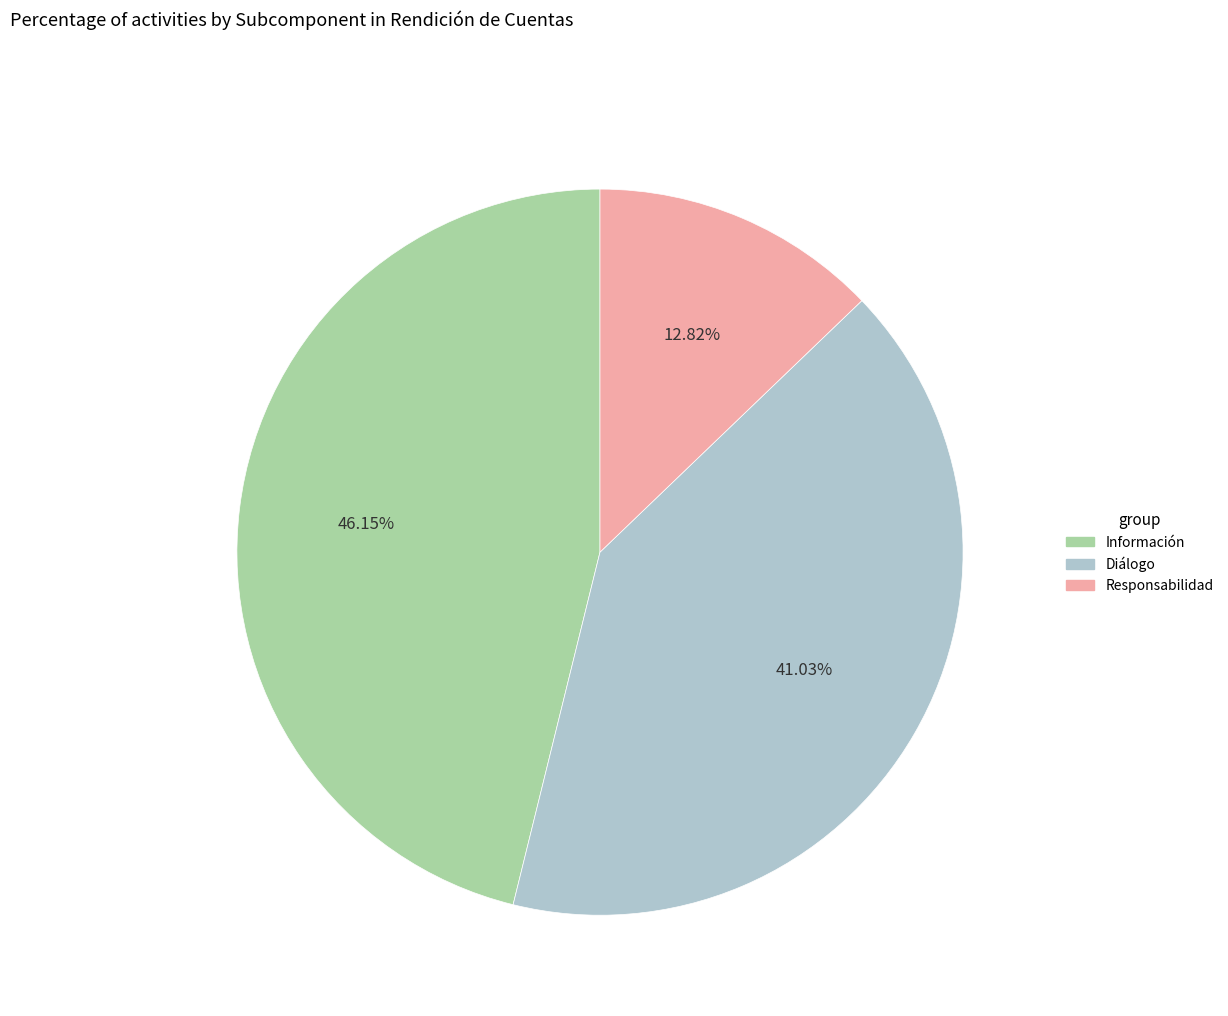

Does Diálogo represent more than half of the total?

No